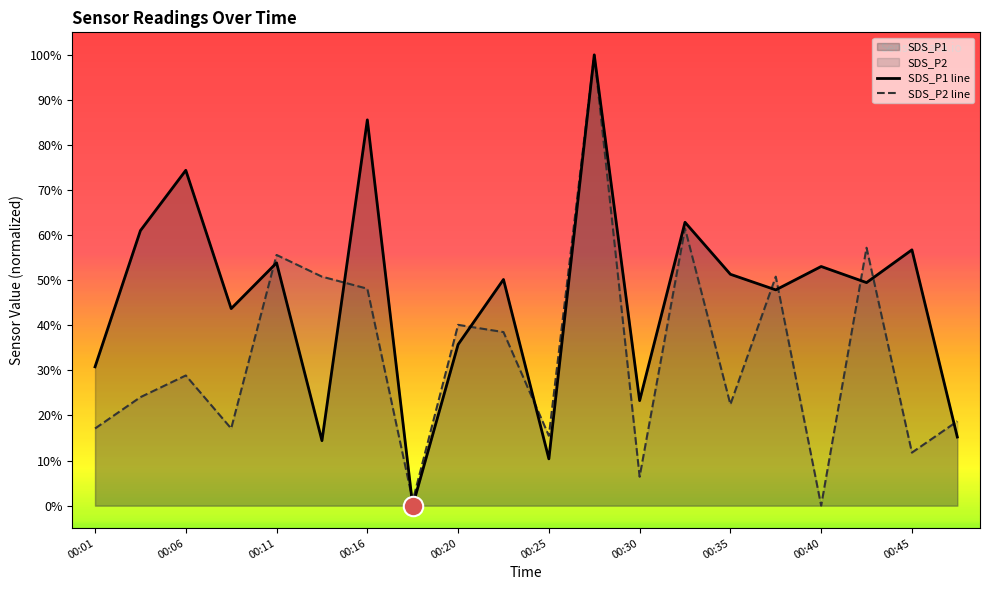

What is the average value of the SDS_P2 line series?

33.3